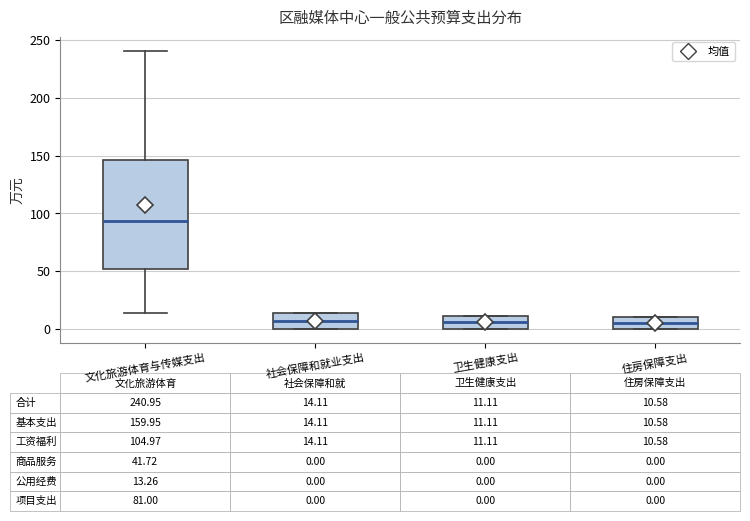

Comparing the boxes themselves (not the whiskers), which one is the tallest?

文化旅游体育与传媒支出